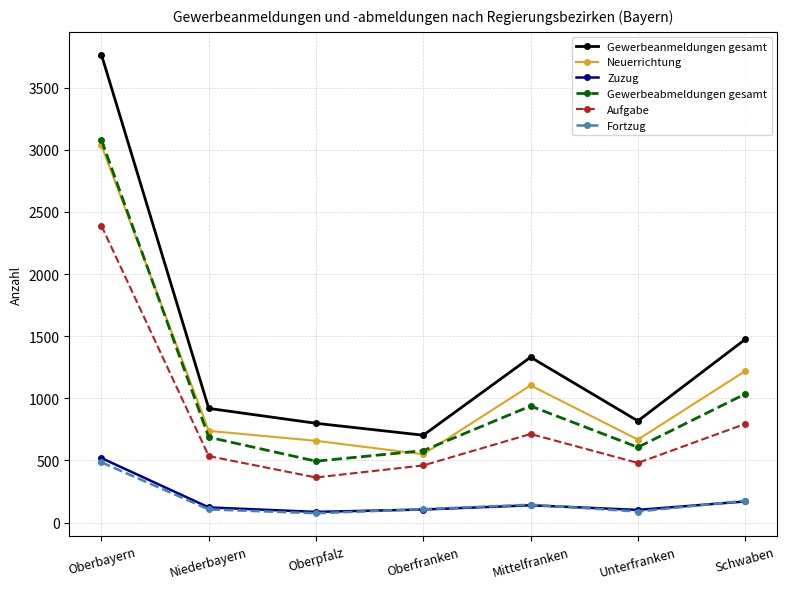

True or false: Neuerrichtung has a value of 738 at Niederbayern.

True